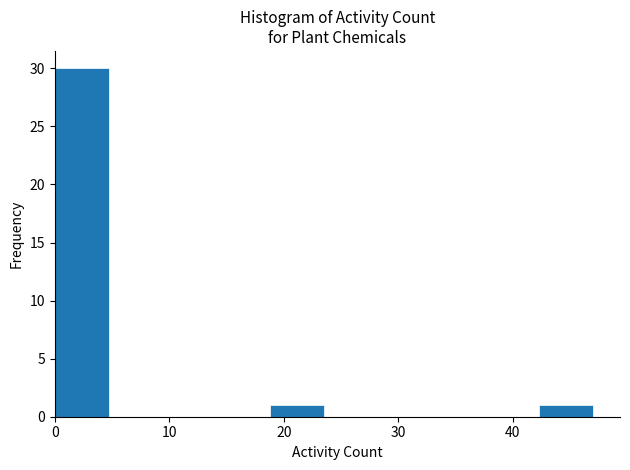

How tall is the bar that spans 18.8 to 23.5 on the x-axis? Neither the bar edges nor the heights are printed on the chart, so give them approximately, as read against the axes.

1